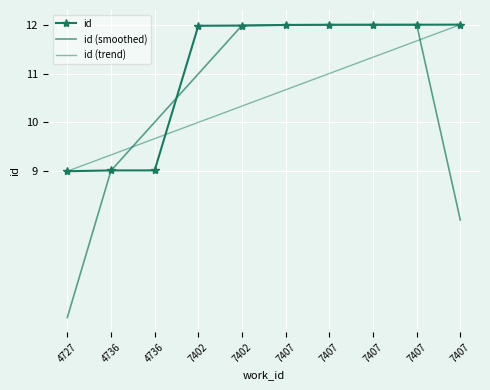

What are all the series names shown in the legend?

id, id (smoothed), id (trend)